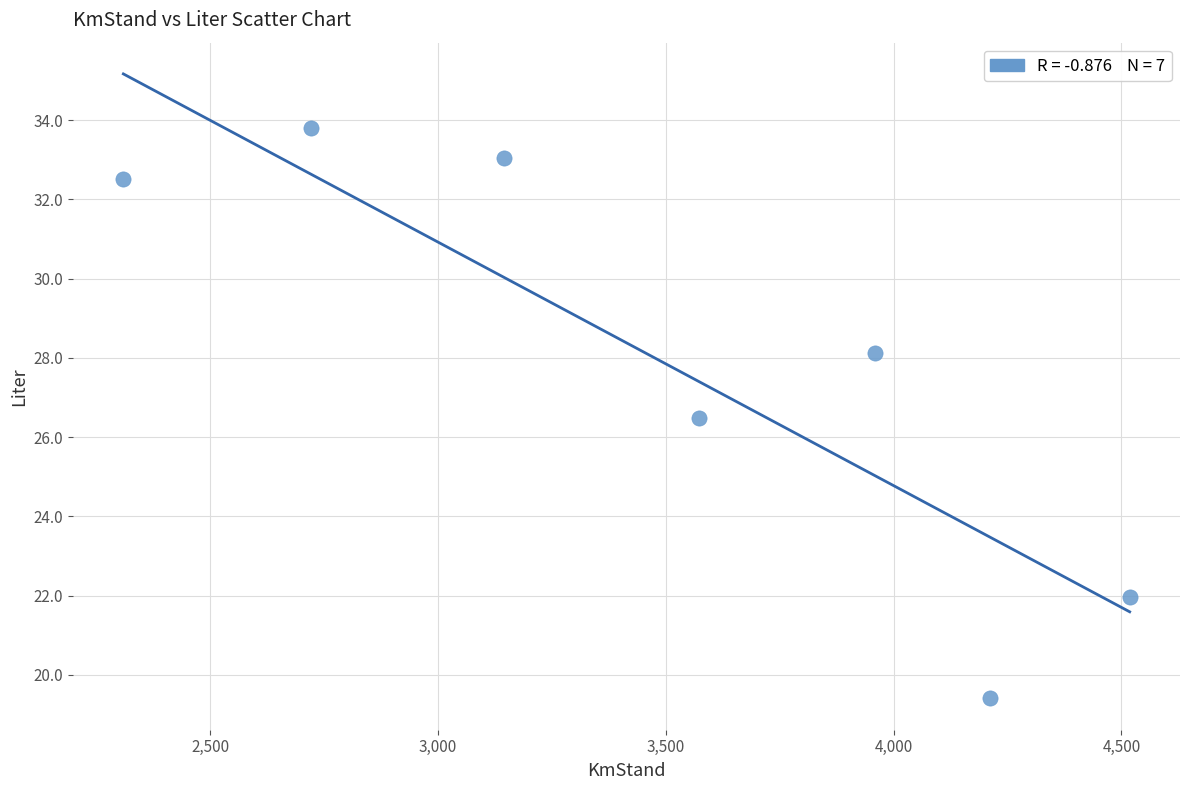

What is the average X value?

3490.7